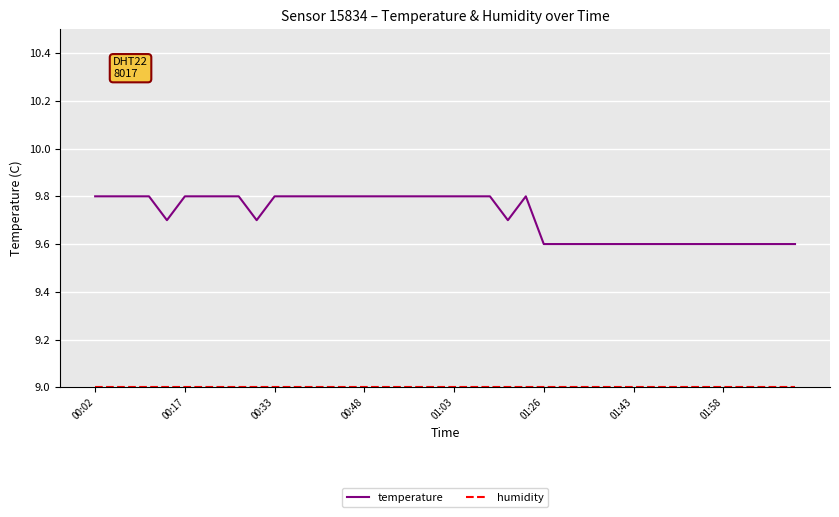

What is the maximum value shown in the chart?

9.8